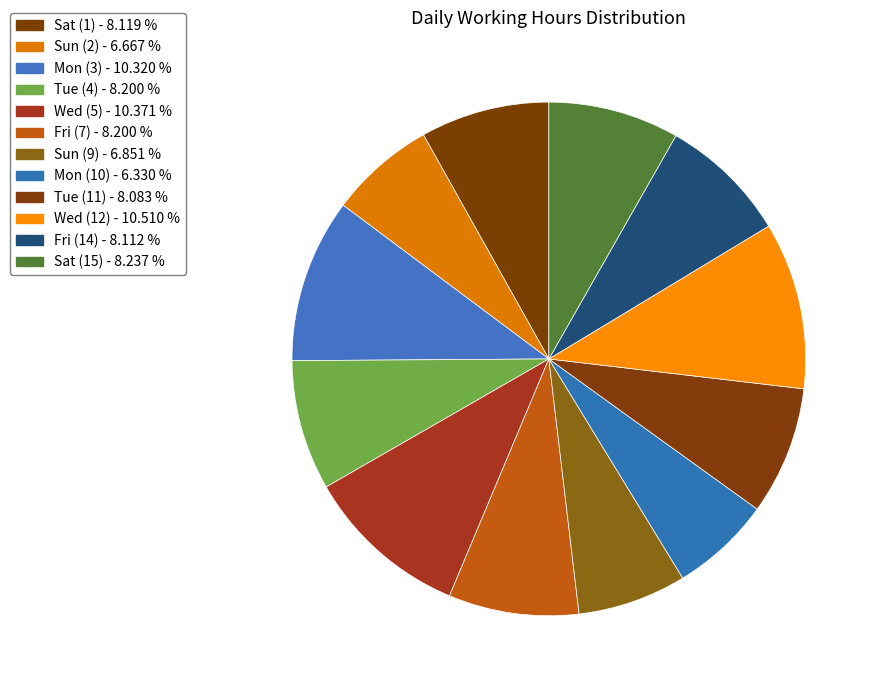

Count the number of slices in the pie.

12